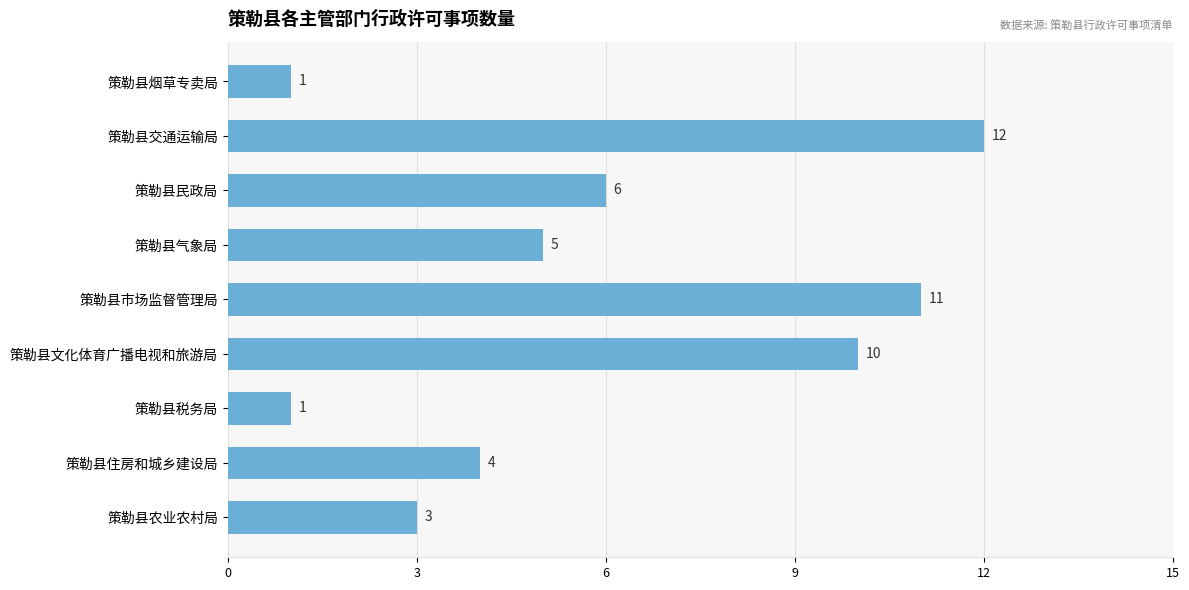

What is the ratio of the value at 策勒县交通运输局 to the value at 策勒县市场监督管理局?

1.1